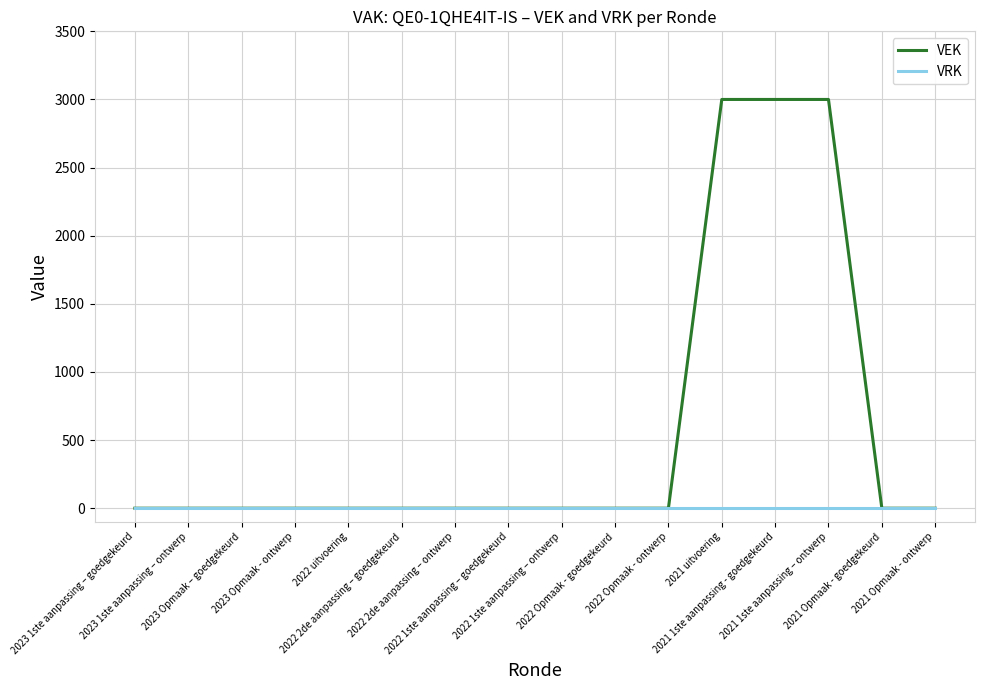

Which series has the widest spread of values?

VEK